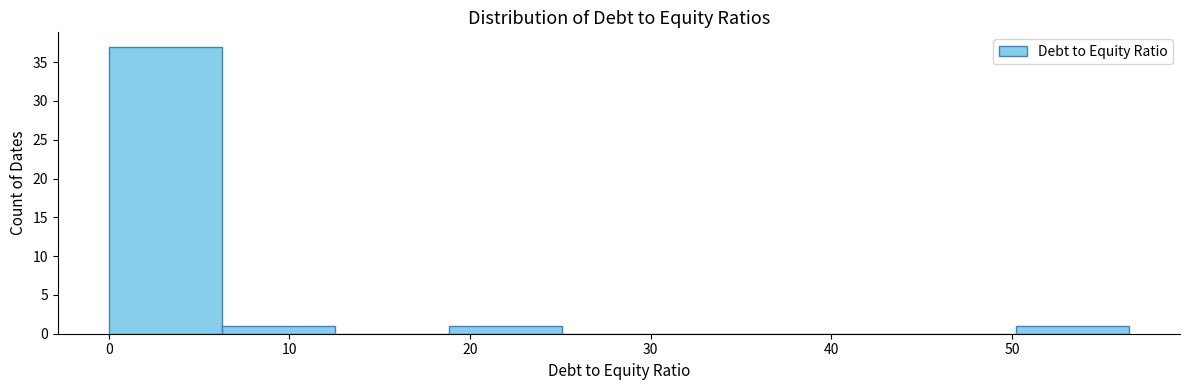

Reading left to right, list every bar in this chart as the range it spans on the x-axis followed by its height. Neither the bar edges nor the heights are printed on the chart, so give them approximately, as read against the axes.

0 to 6: 37
6 to 13: 1
13 to 19: 0
19 to 25: 1
25 to 31: 0
31 to 38: 0
38 to 44: 0
44 to 50: 0
50 to 56: 1